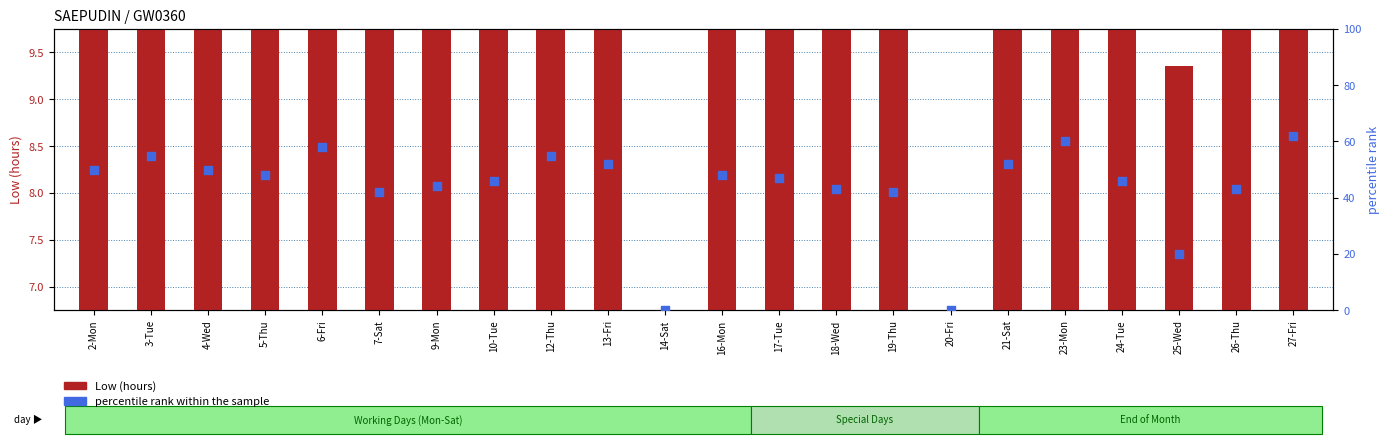

Which series has the widest spread of Y values?

percentile rank within the sample